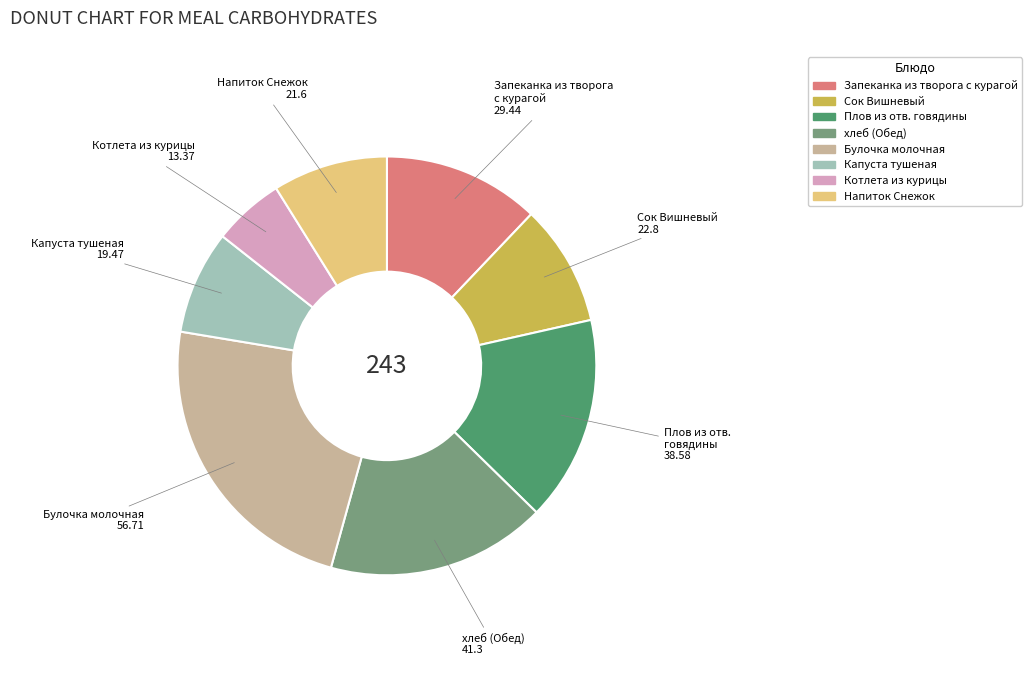

Is there a majority slice in this chart?

No